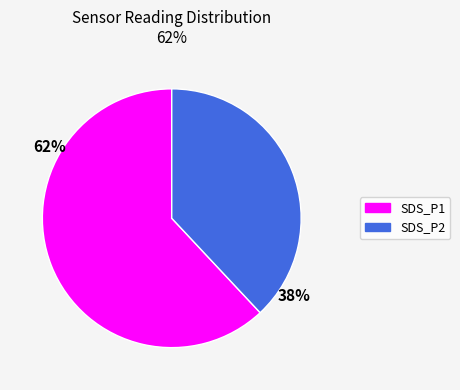

To the nearest percent, what portion does SDS_P1 represent?

62%